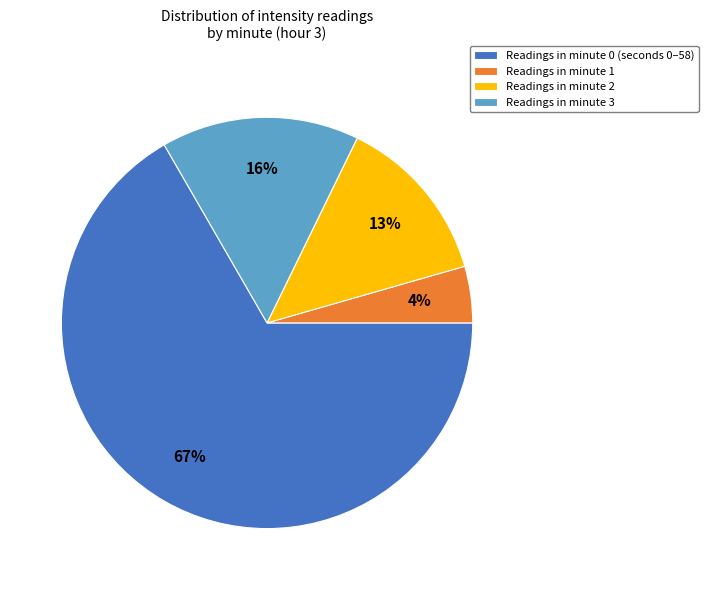

Which has a higher value, Readings in minute 0 (seconds 0–58) or Readings in minute 1?

Readings in minute 0 (seconds 0–58)